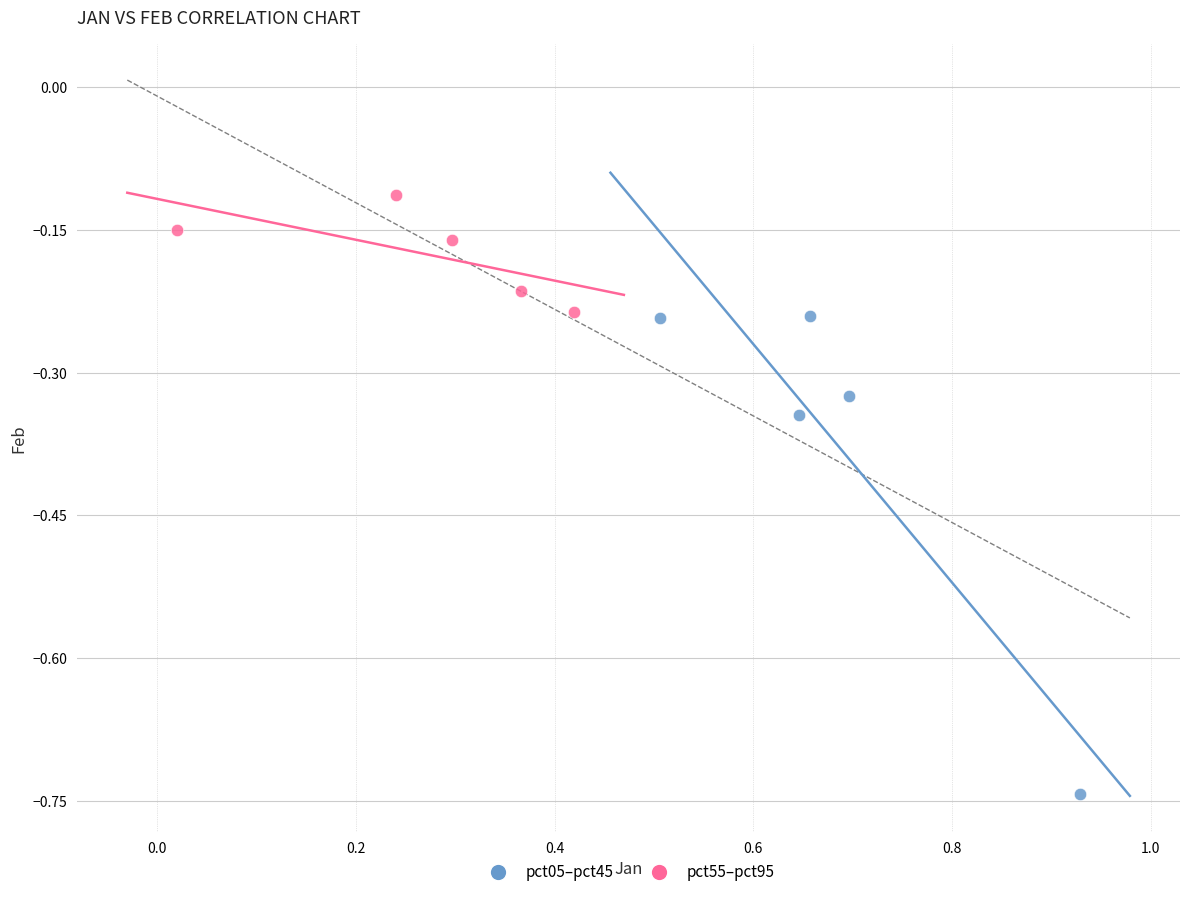

Which series contains the highest Y value?

pct55–pct95